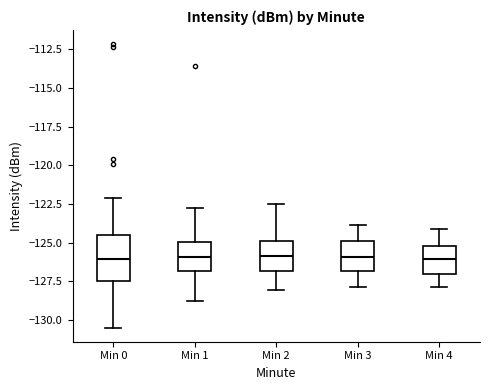

Where does the lower whisker of the box for Min 0 end on the y-axis? The values are not printed on the chart, so give them approximately, as read against the axis.

-130.5